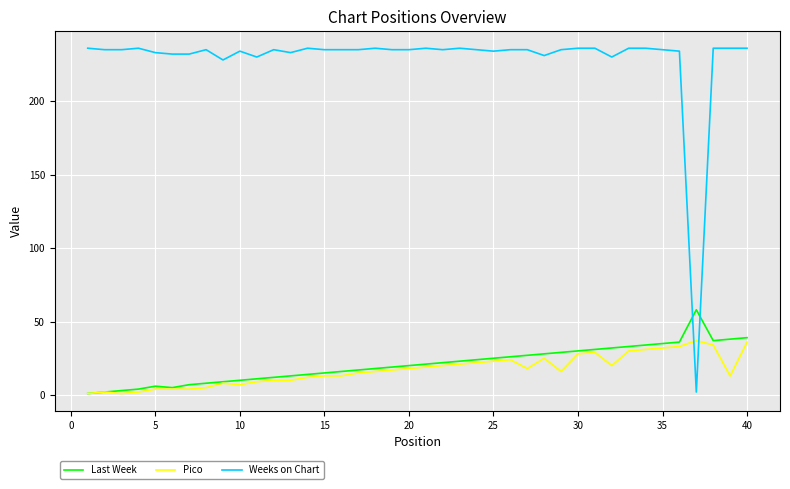

After their last crossing, which series has the higher values: Last Week or Weeks on Chart?

Weeks on Chart